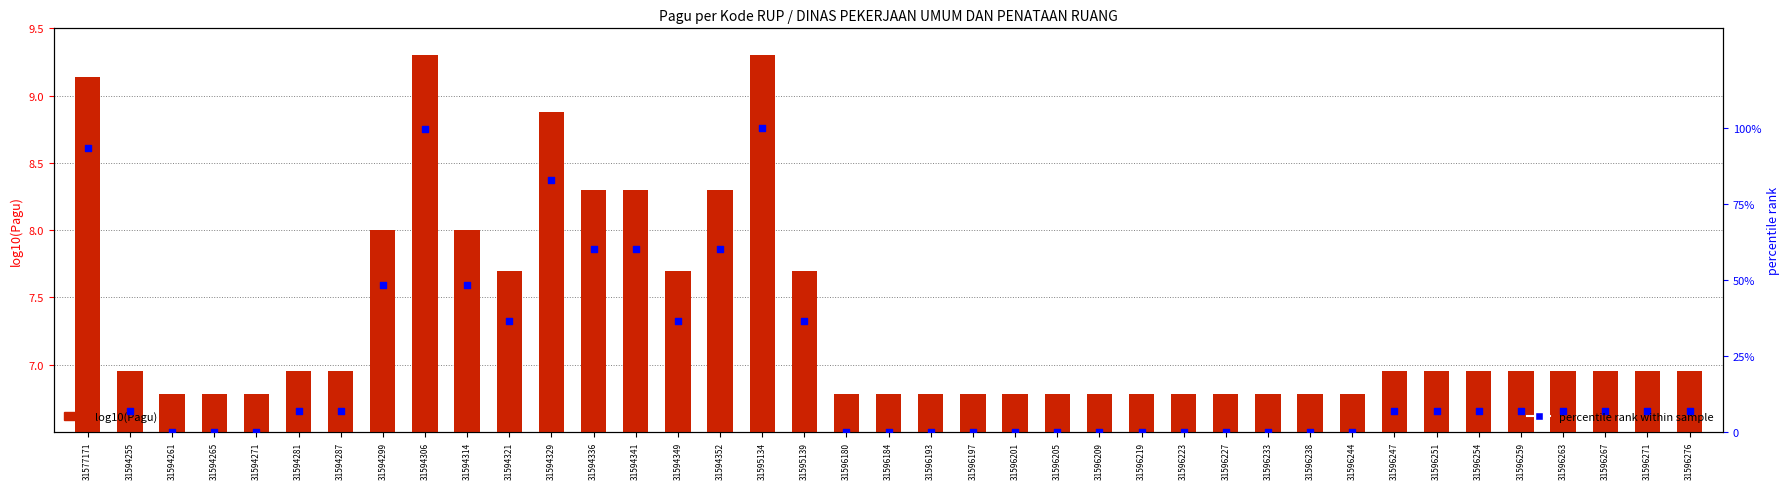

What are all the series names shown in the legend?

log10(Pagu), percentile rank